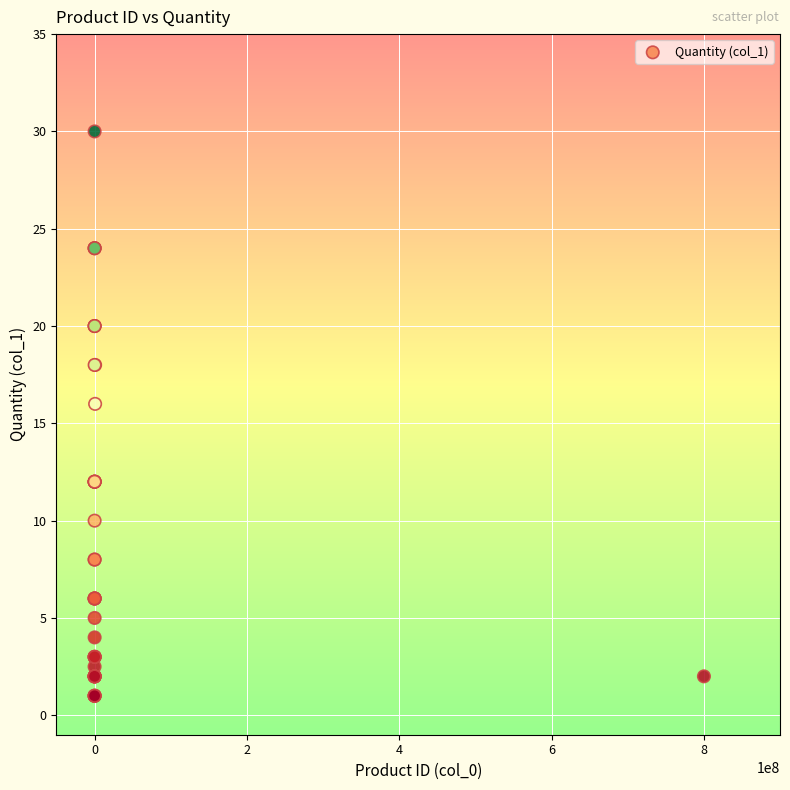

What Y value in the scatter plot is closest to 15?

16.0